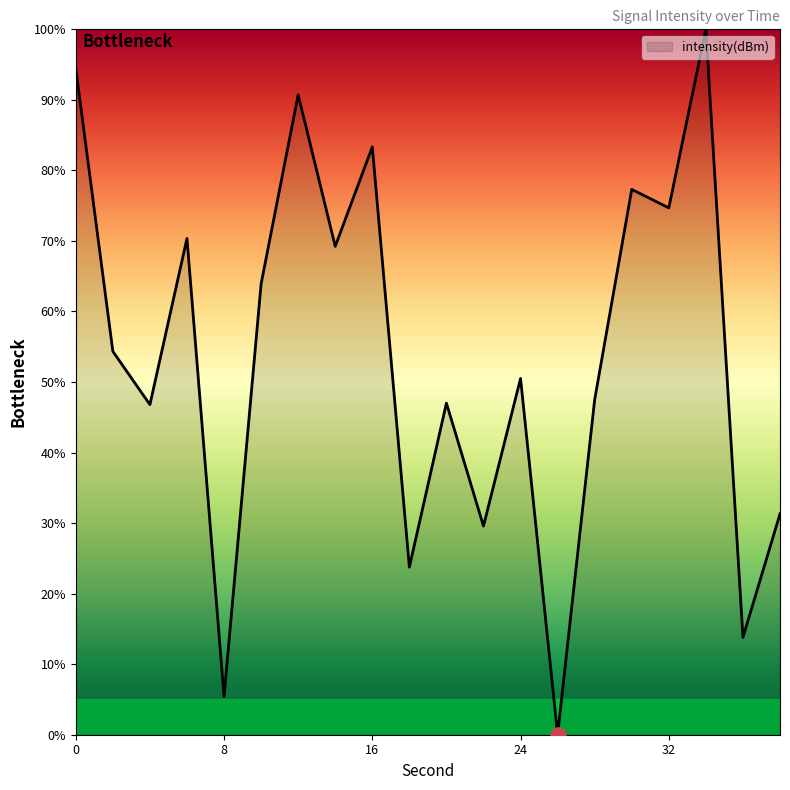

What is the difference between the maximum and minimum values?

100.0